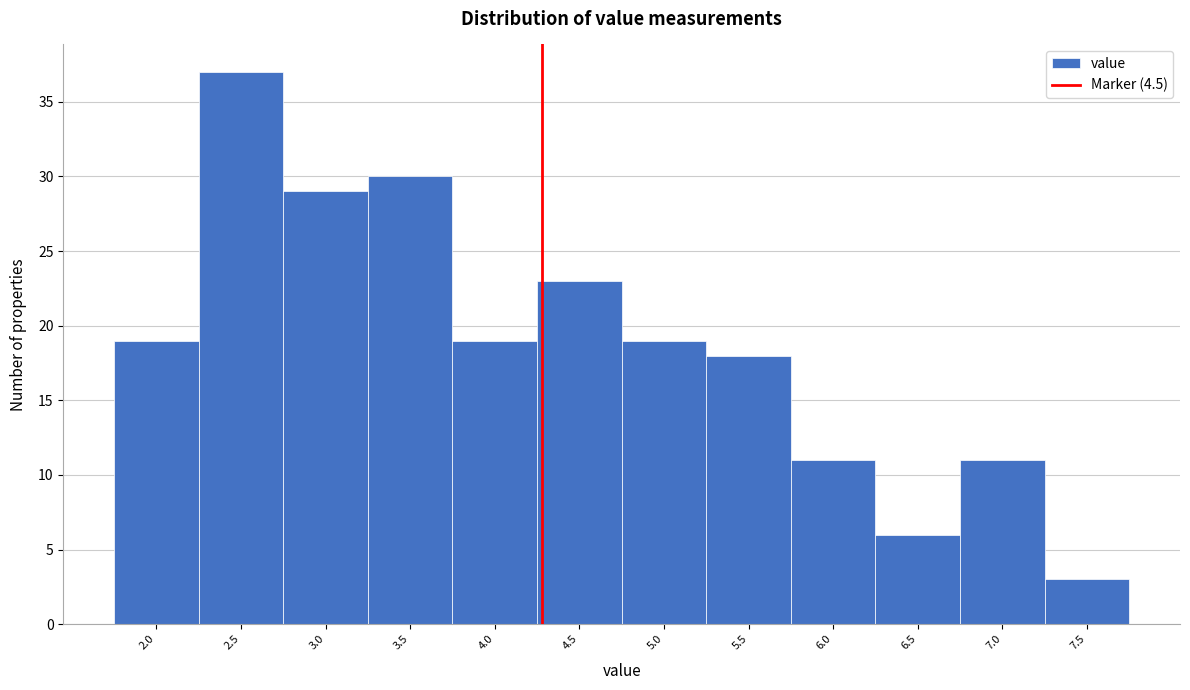

Reading left to right, list all the values displayed in this chart.

2.0=19	2.5=37	3.0=29	3.5=30	4.0=19	4.5=23	5.0=19	5.5=18	6.0=11	6.5=6	7.0=11	7.5=3